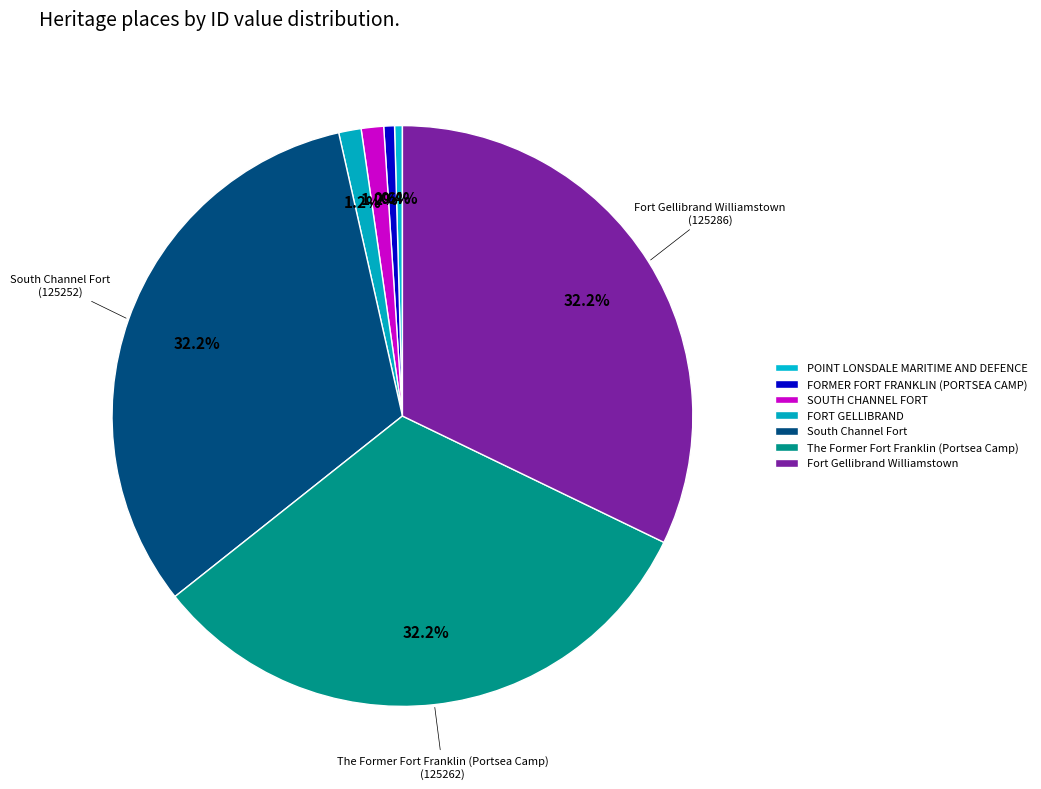

To the nearest percent, what portion does SOUTH CHANNEL FORT represent?

1%